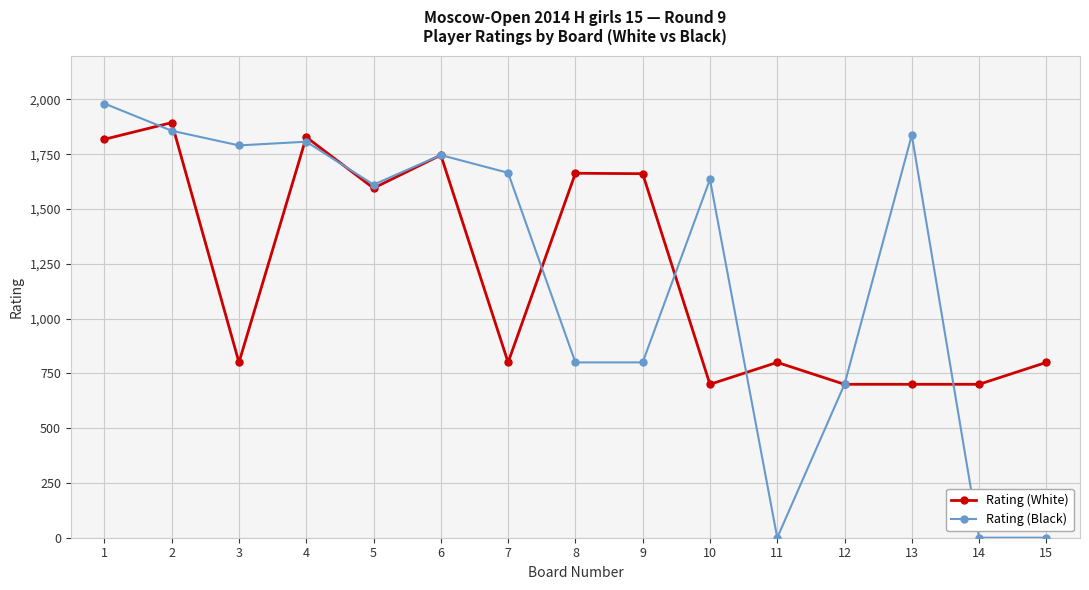

True or false: Rating (Black) has more than 2 interior local peaks.

True